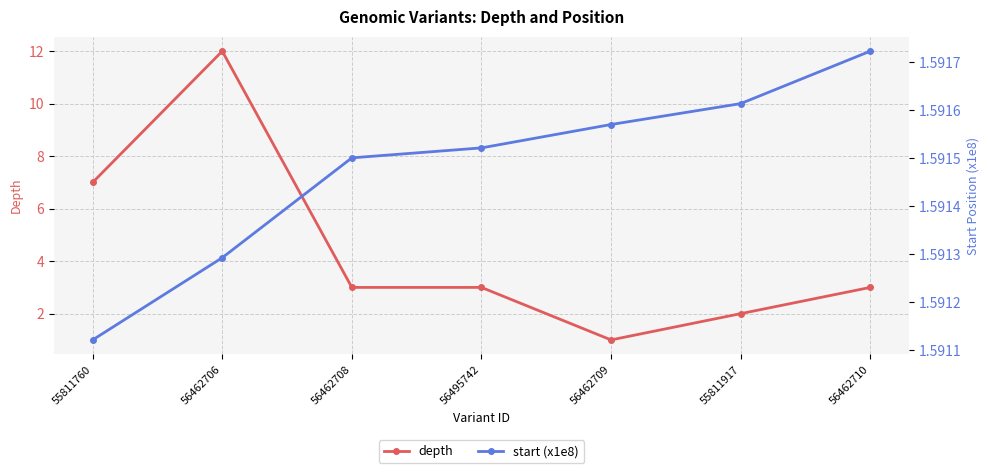

Count the start (x1e8) values in the range 1 to 2.

7